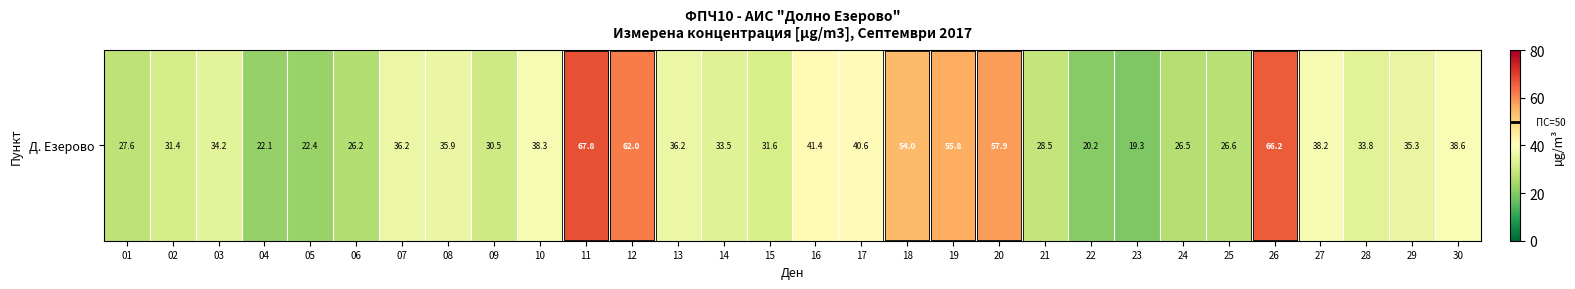

Reading left to right, list all the values displayed in this chart.

27.6	31.4	34.2	22.1	22.4	26.2	36.2	35.9	30.5	38.3	67.8	62.0	36.2	33.5	31.6	41.4	40.6	54.0	55.8	57.9	28.5	20.2	19.3	26.5	26.6	66.2	38.2	33.8	35.3	38.6